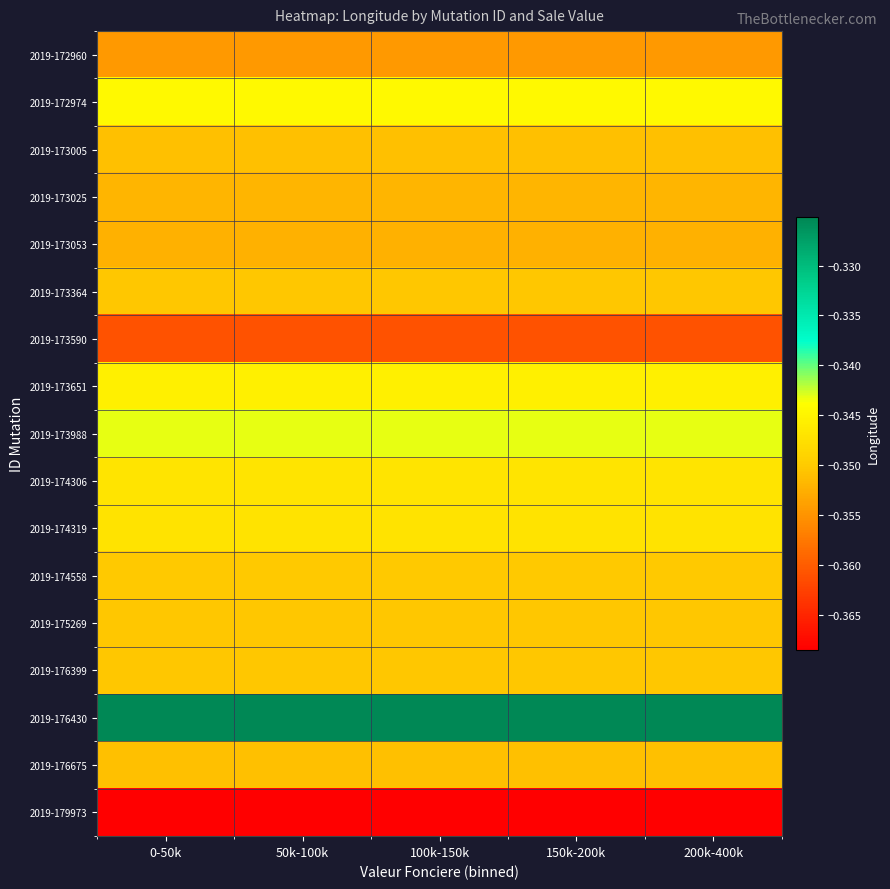

Which series has the largest total across all categories?

2019-176430